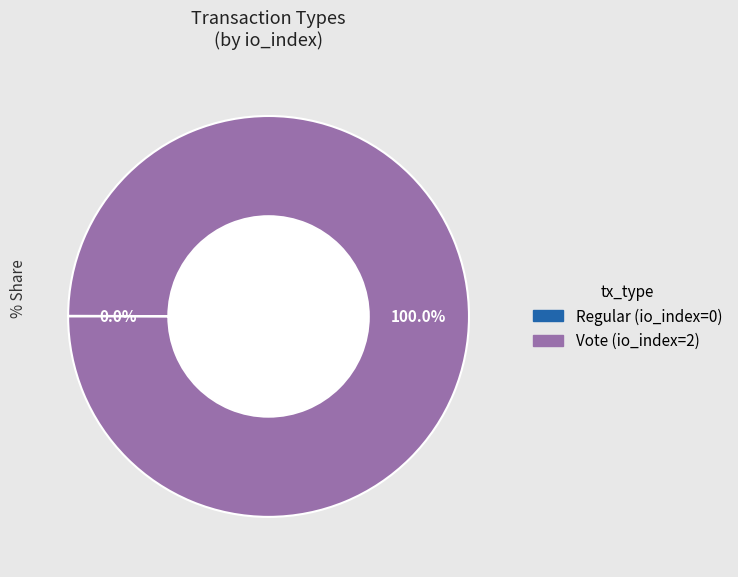

To the nearest percent, what is the average slice percentage?

50%